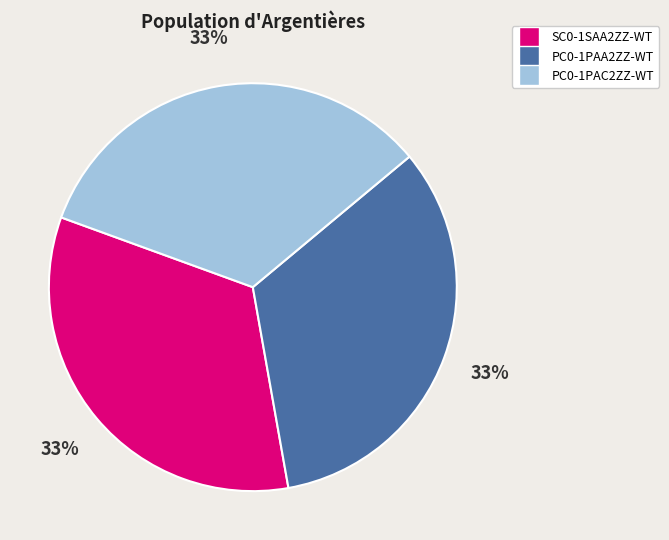

True or false: PC0-1PAA2ZZ-WT accounts for 33% of the total.

True